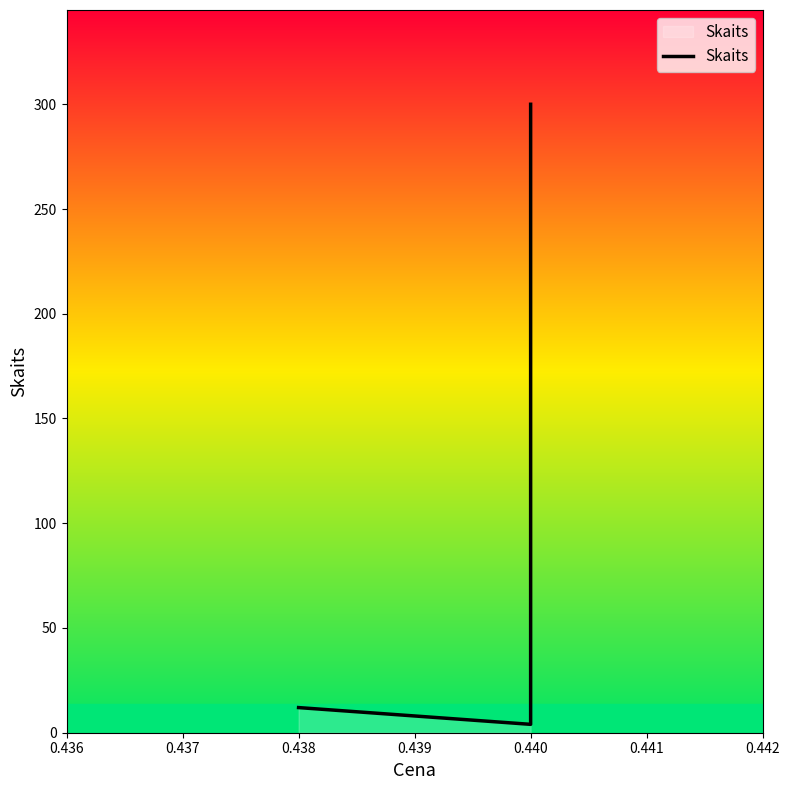

What is the value of the 1st point from the left?

12